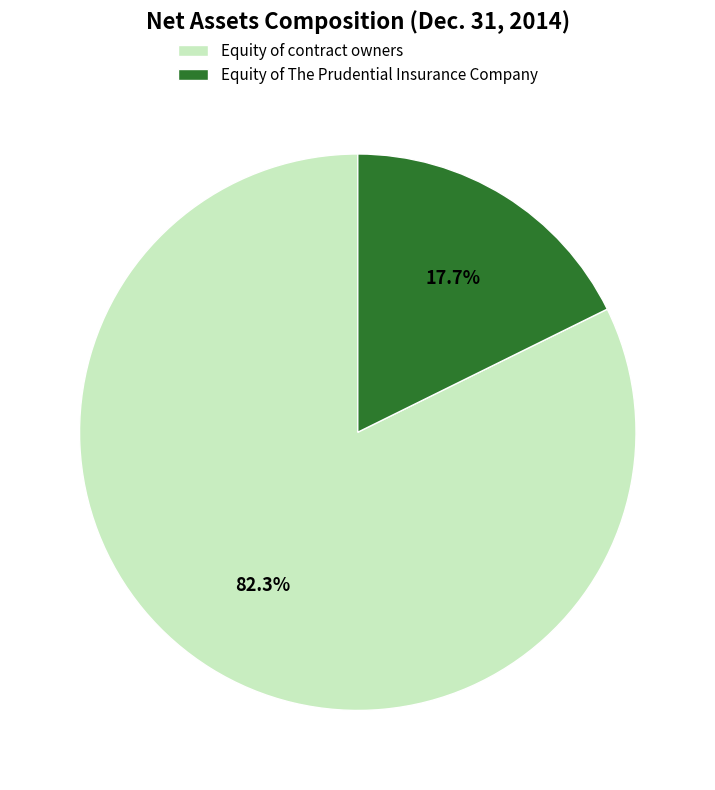

Combined, what portion of the pie is Equity of contract owners and Equity of The Prudential Insurance Company?

100.0%